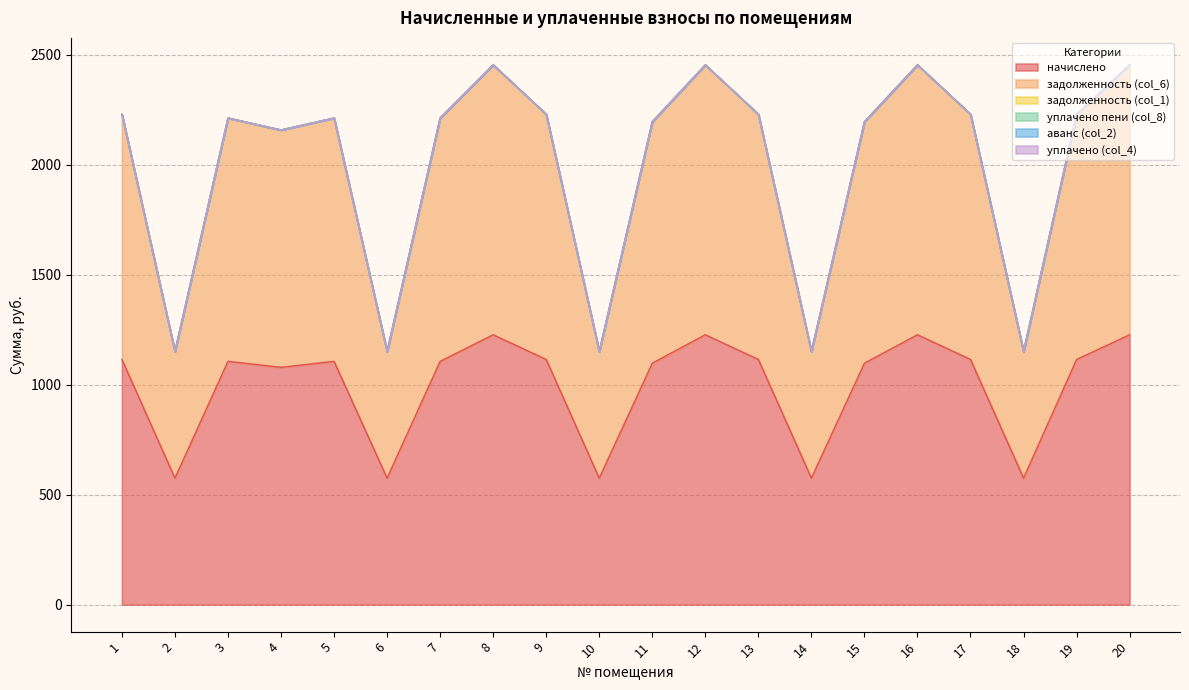

True or false: начислено and уплачено (col_4) cross at least once.

False